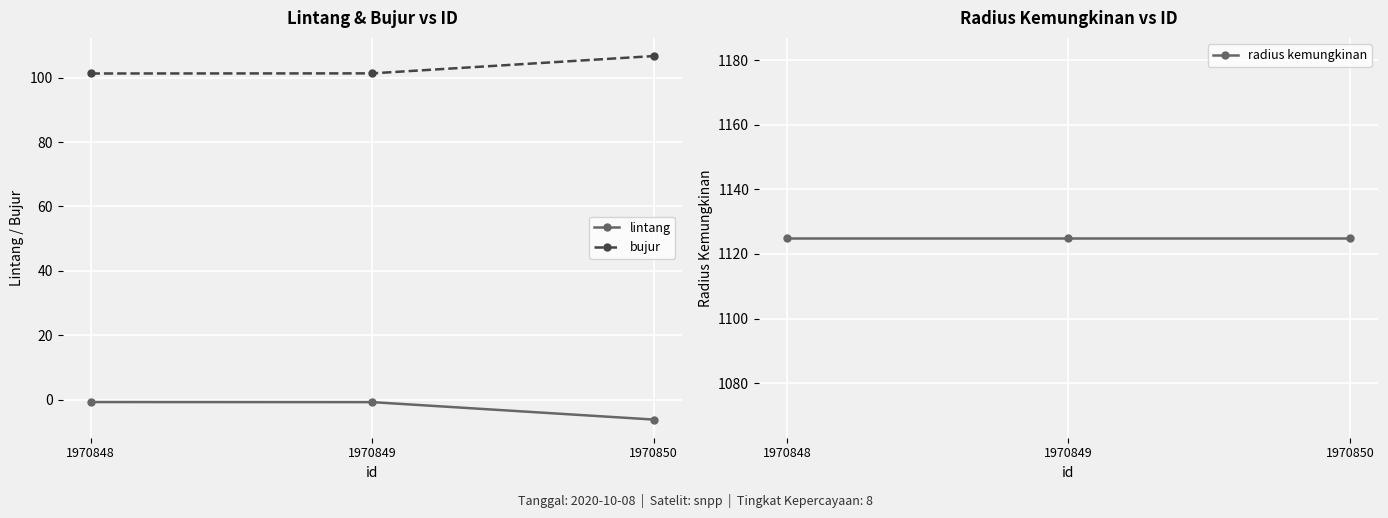

Rank the series by their maximum value, from highest to lowest.

radius kemungkinan, bujur, lintang